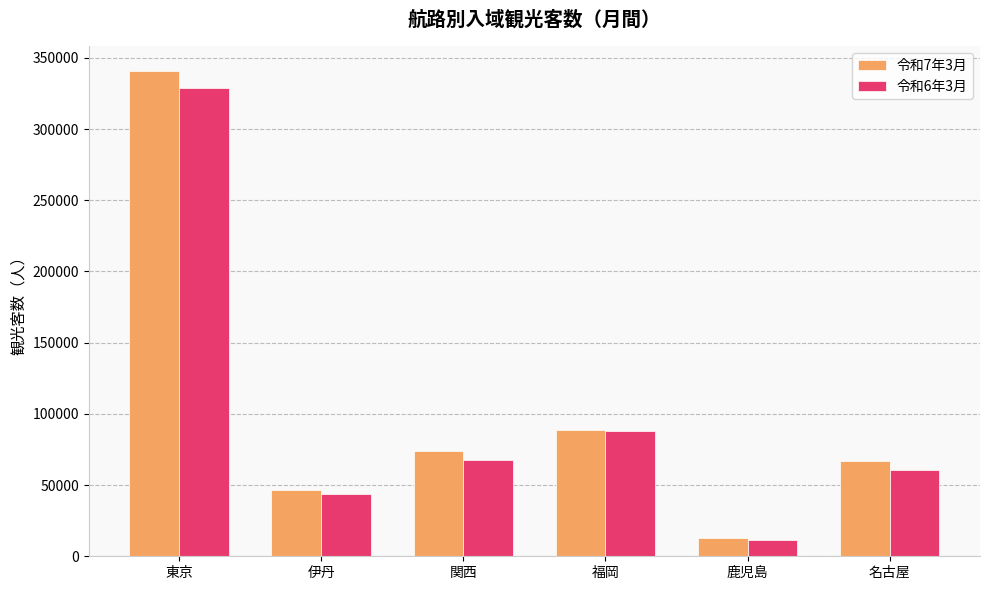

The 令和7年3月 series shows 10943 at 伊丹. True or false?

False